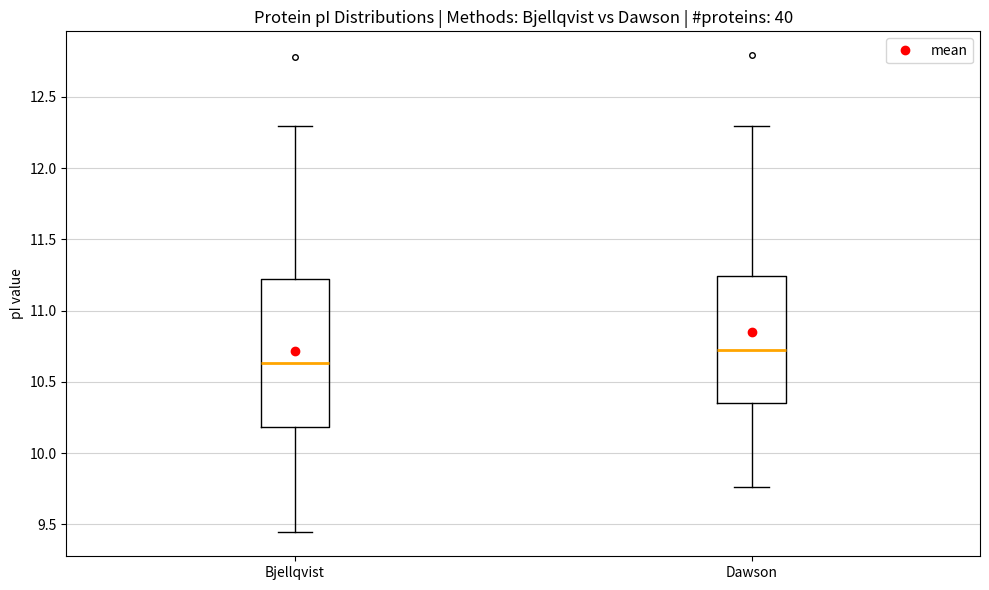

Which box's median line is the lowest?

Bjellqvist